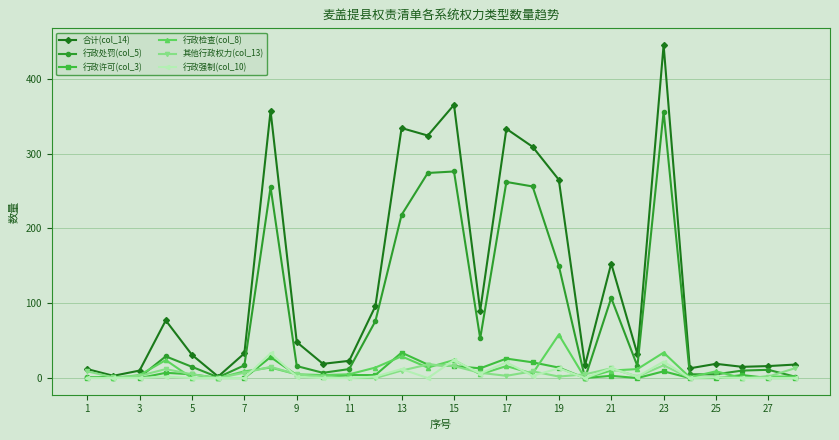

What is the difference between the maximum and minimum values in the 合计(col_14) series?

443